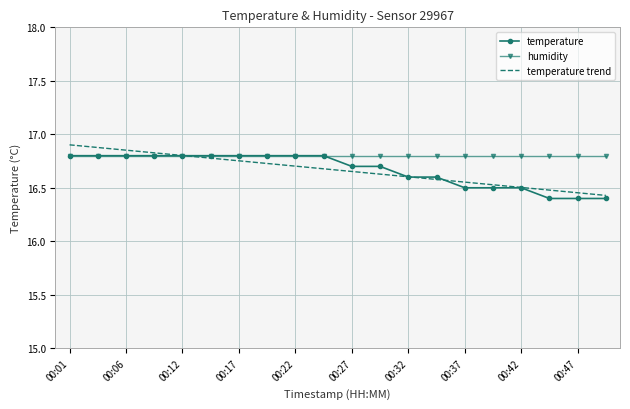

Which series has the largest total across all categories?

humidity